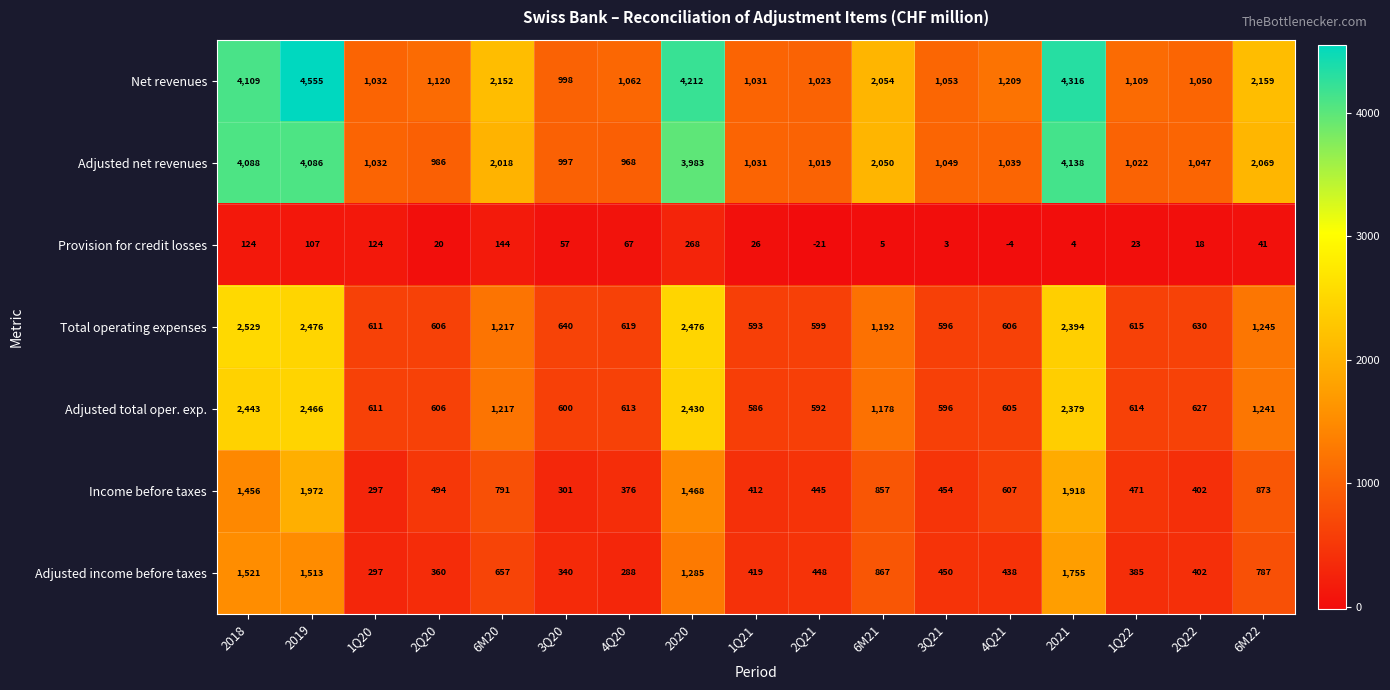

List the series in order of their peak value, lowest first.

Provision for credit losses, Adjusted income before taxes, Income before taxes, Adjusted total oper. exp., Total operating expenses, Adjusted net revenues, Net revenues